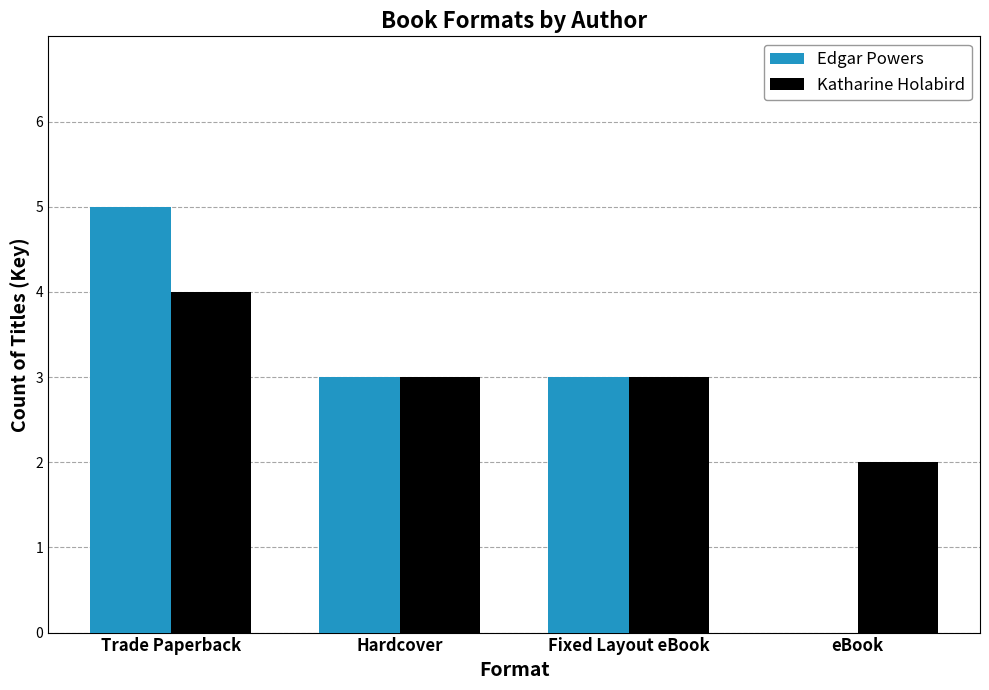

What is the approximate value of Katharine Holabird at Hardcover?

3